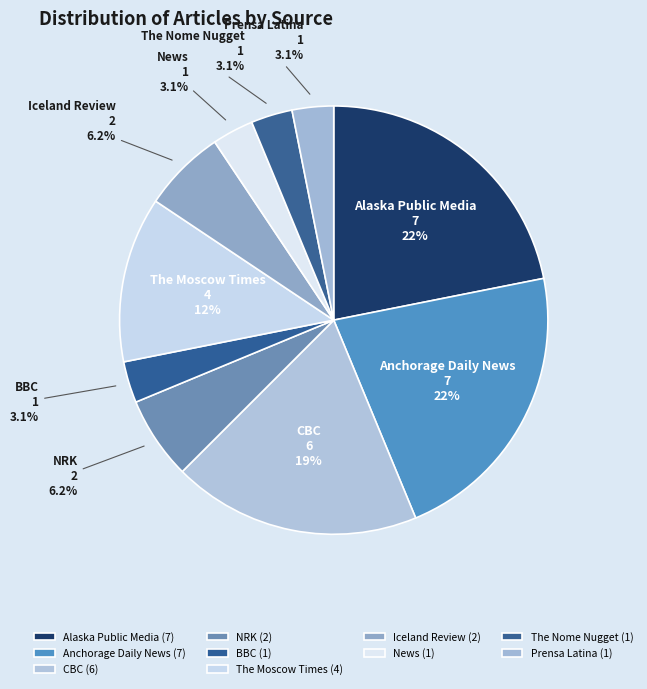

What portion of the pie excludes Prensa Latina?

96.9%